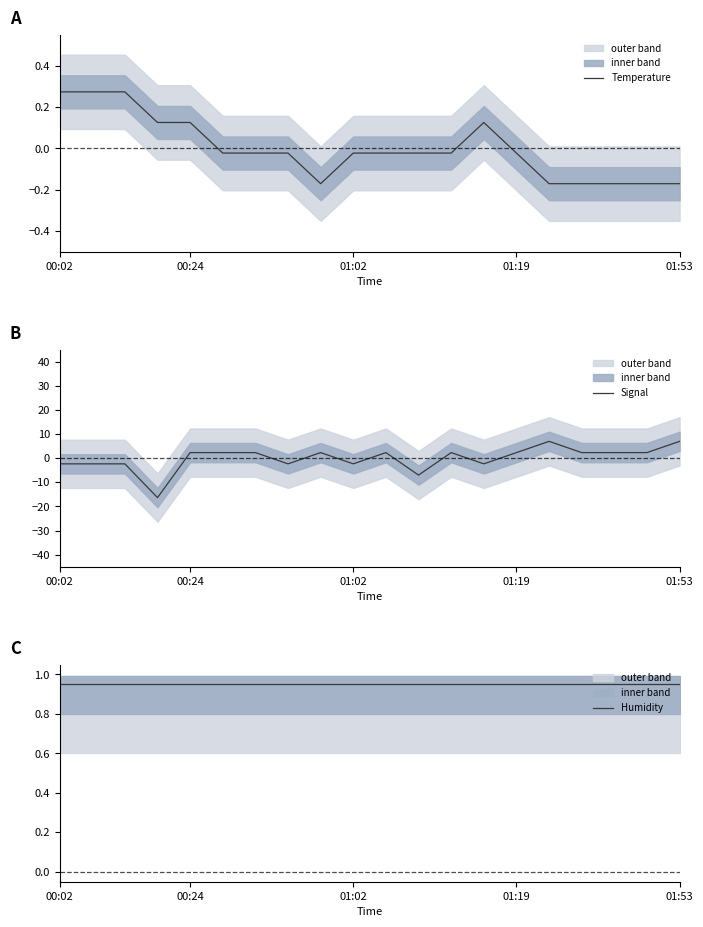

What position from the left is 13?

14